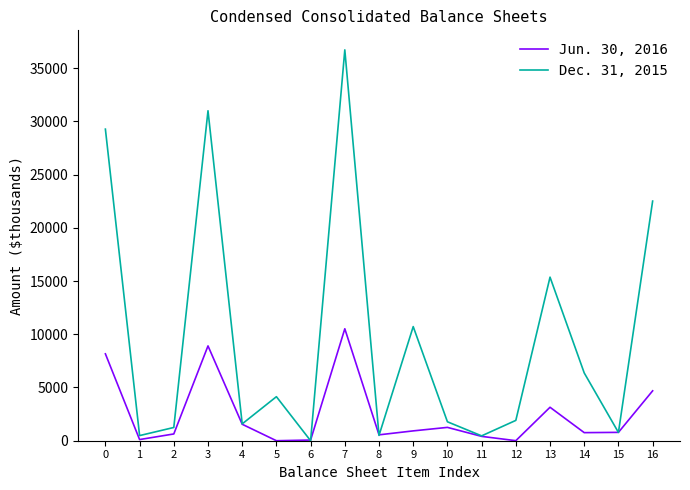

What is the maximum value shown in the chart?

36712